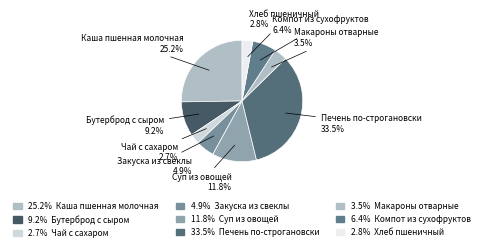

Which category has the smallest portion of the pie?

Чай с сахаром